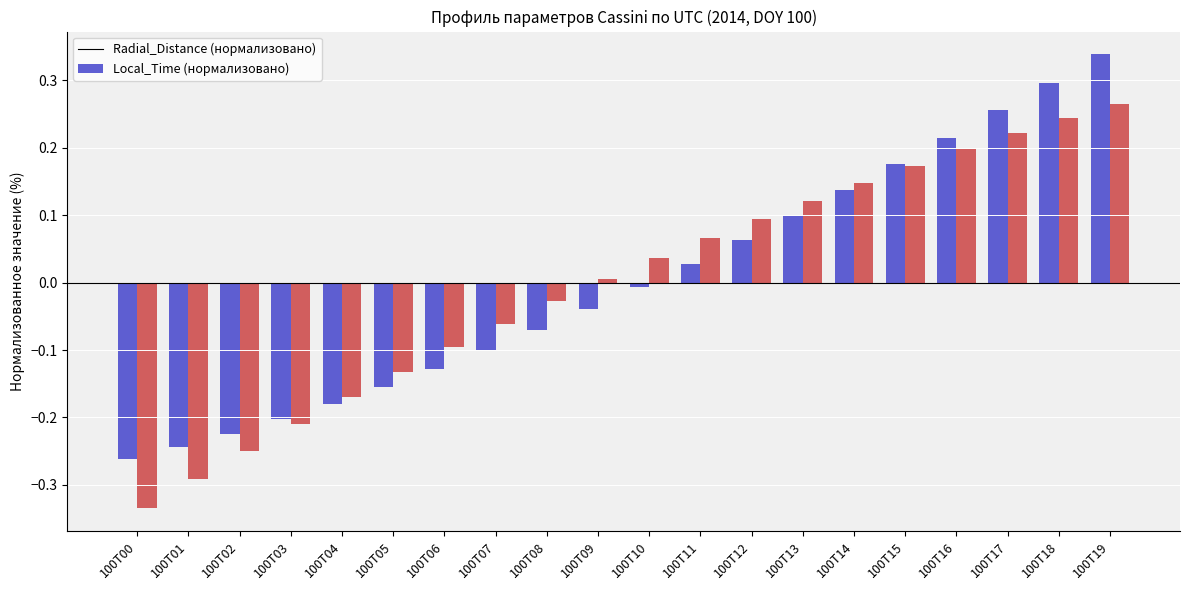

At which category is the sum across all series the highest?

100T19